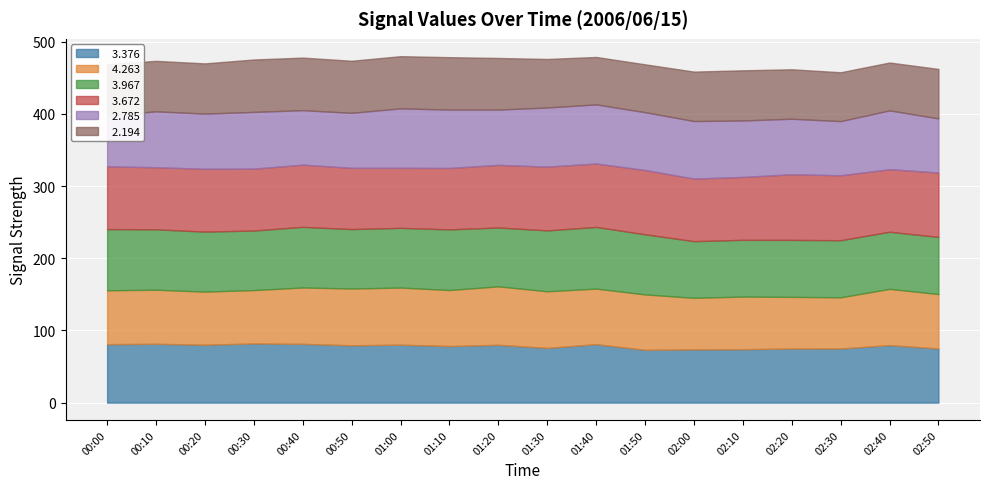

At which category does the chart reach its minimum across all series?

01:40